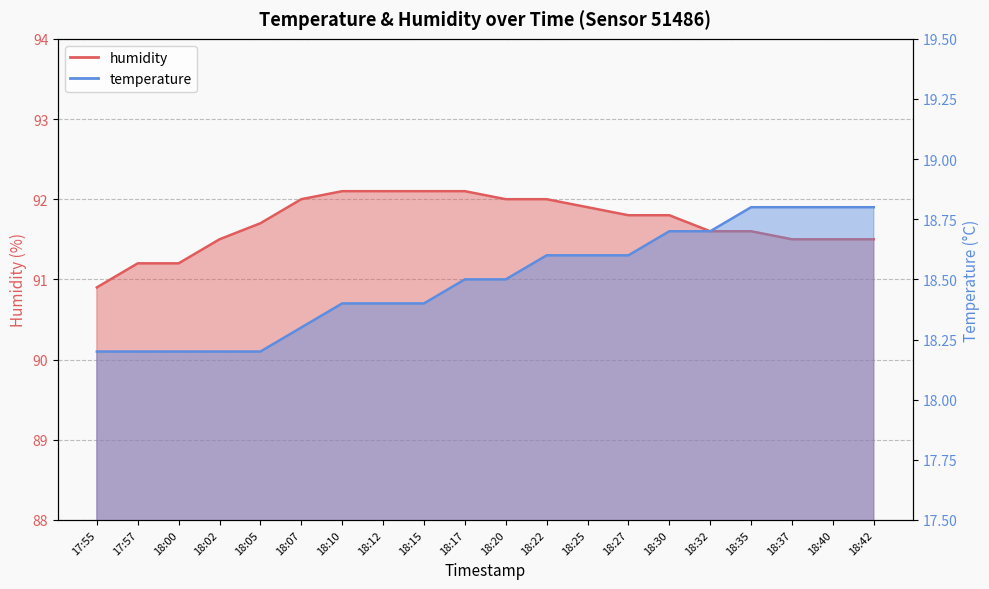

The temperature series shows 5.7 at 18:20. True or false?

False